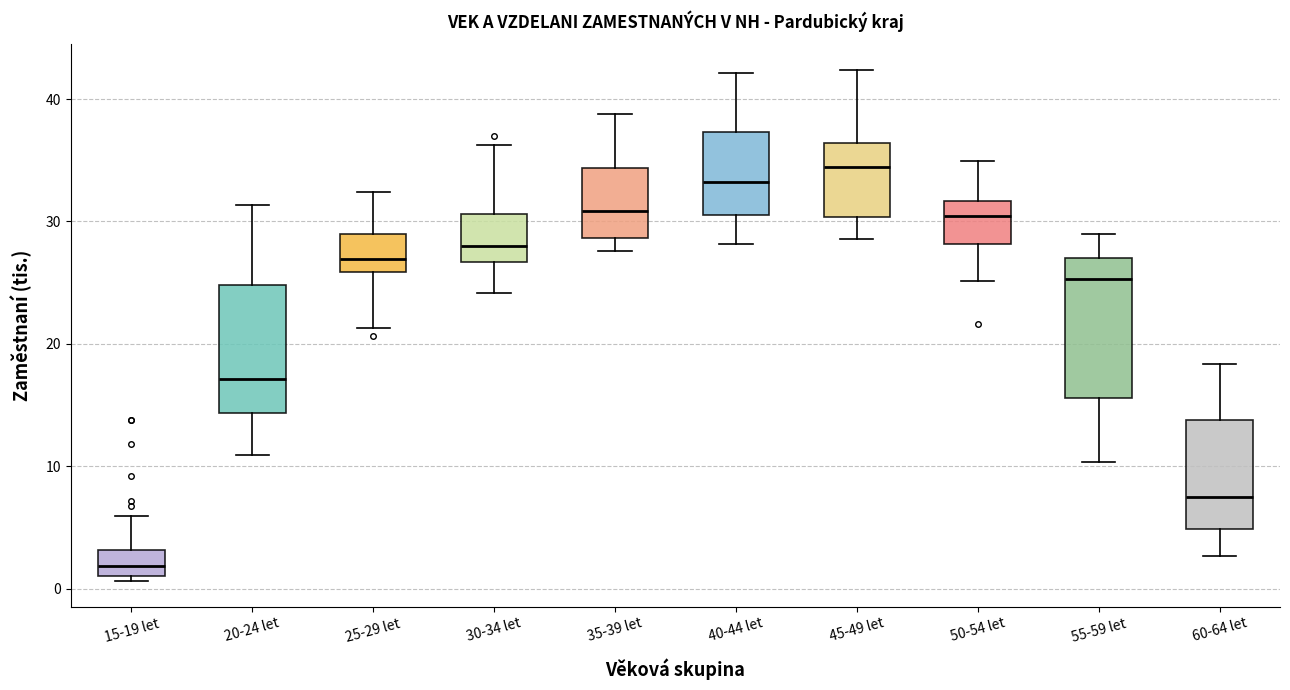

Reading left to right, read every box against the y-axis: the position of its median line, the range the box covers, and the ends of its whiskers. The values are not printed on the chart, so give them approximately, as read against the axis.

15-19 let: median 2, box 1 to 3, whiskers 1 (just below the box's lower edge) to 6
20-24 let: median 17, box 14 to 25, whiskers 11 to 31
25-29 let: median 27, box 26 to 29, whiskers 21 to 32
30-34 let: median 28, box 27 to 31, whiskers 24 to 36
35-39 let: median 31, box 29 to 34, whiskers 28 to 39
40-44 let: median 33, box 31 to 37, whiskers 28 to 42
45-49 let: median 34, box 30 to 36, whiskers 29 to 42
50-54 let: median 30, box 28 to 32, whiskers 25 to 35
55-59 let: median 25, box 16 to 27, whiskers 10 to 29
60-64 let: median 8, box 5 to 14, whiskers 3 to 18